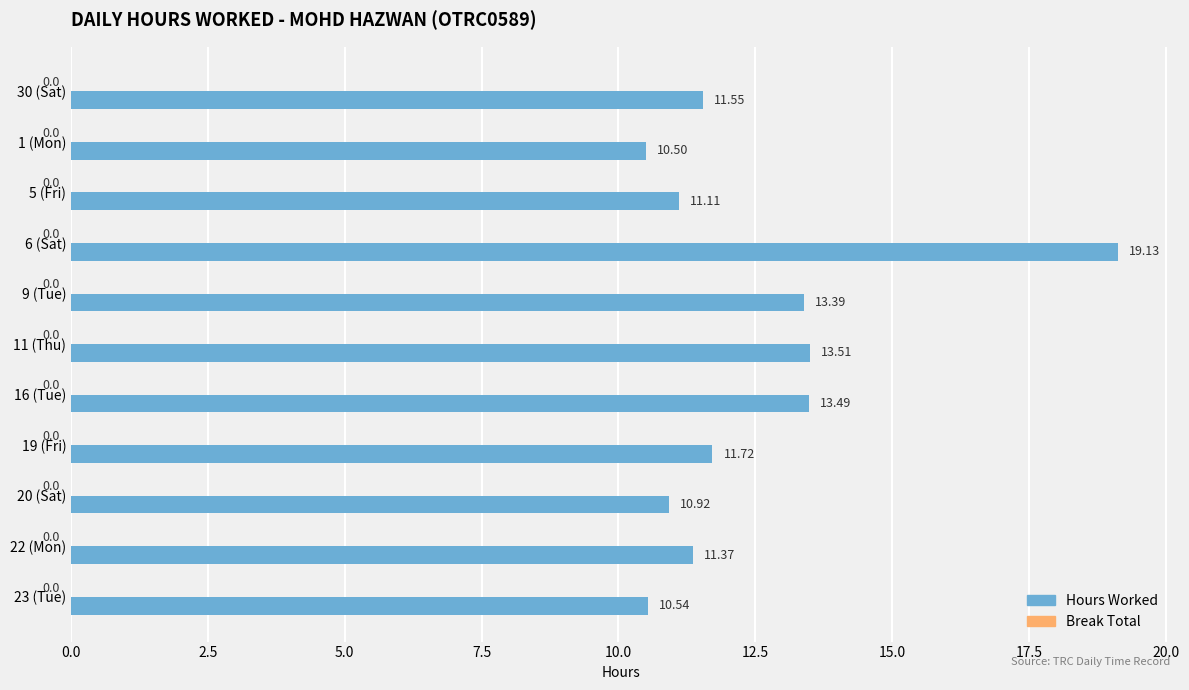

What is the difference between the maximum and minimum values?

8.6